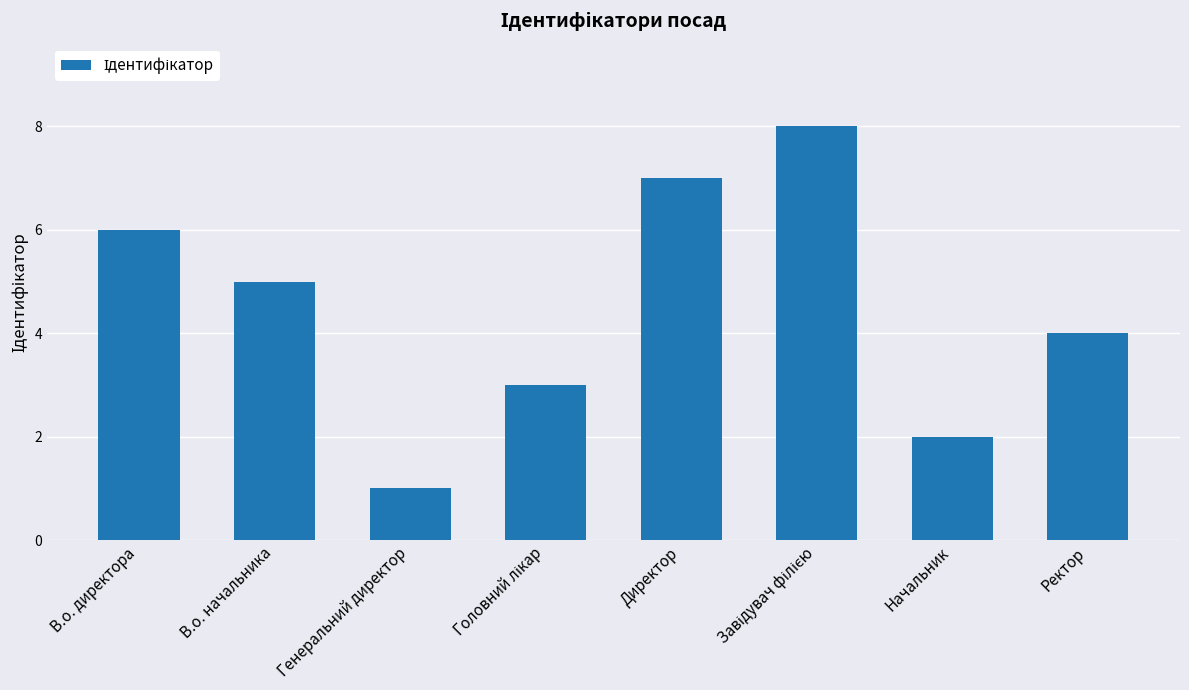

What is the ratio of the value at Генеральний директор to the value at Начальник?

0.5